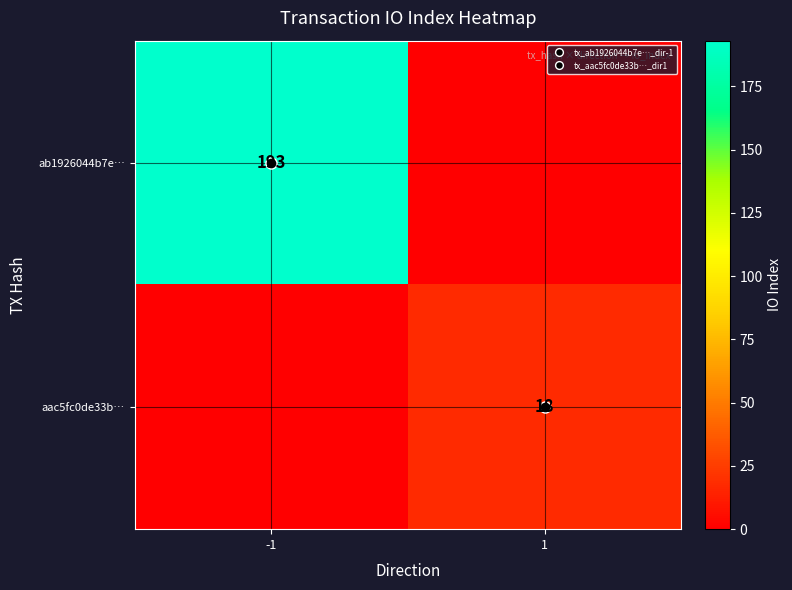

The value of ab1926044b7e… at 1 is 0. True or false?

True